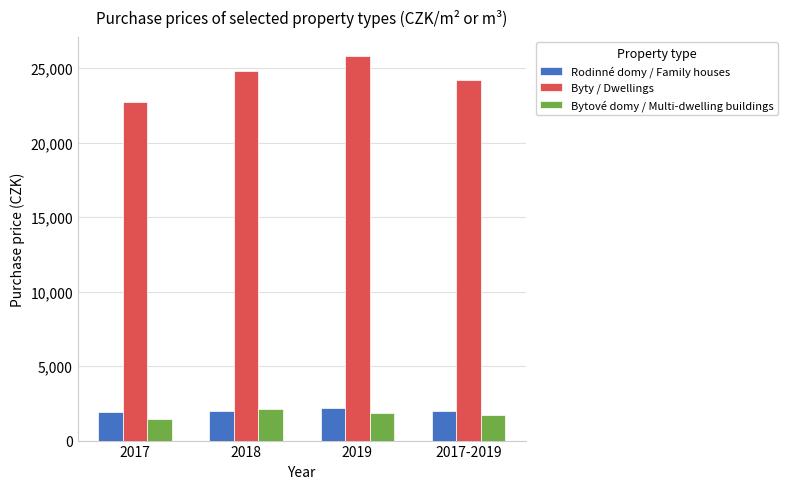

How many data points does each series have?

4